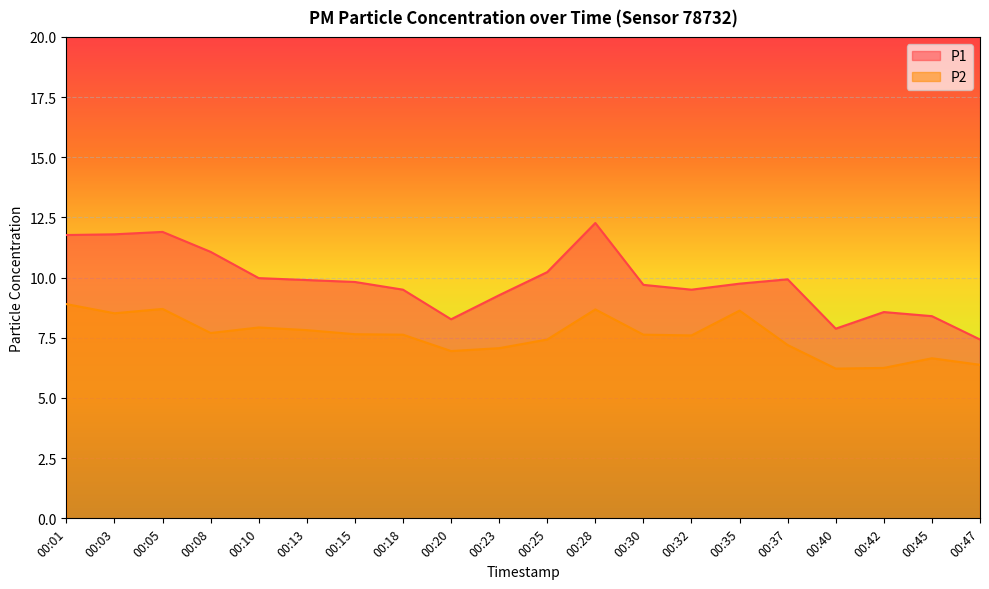

How many lines are shown in the chart?

2